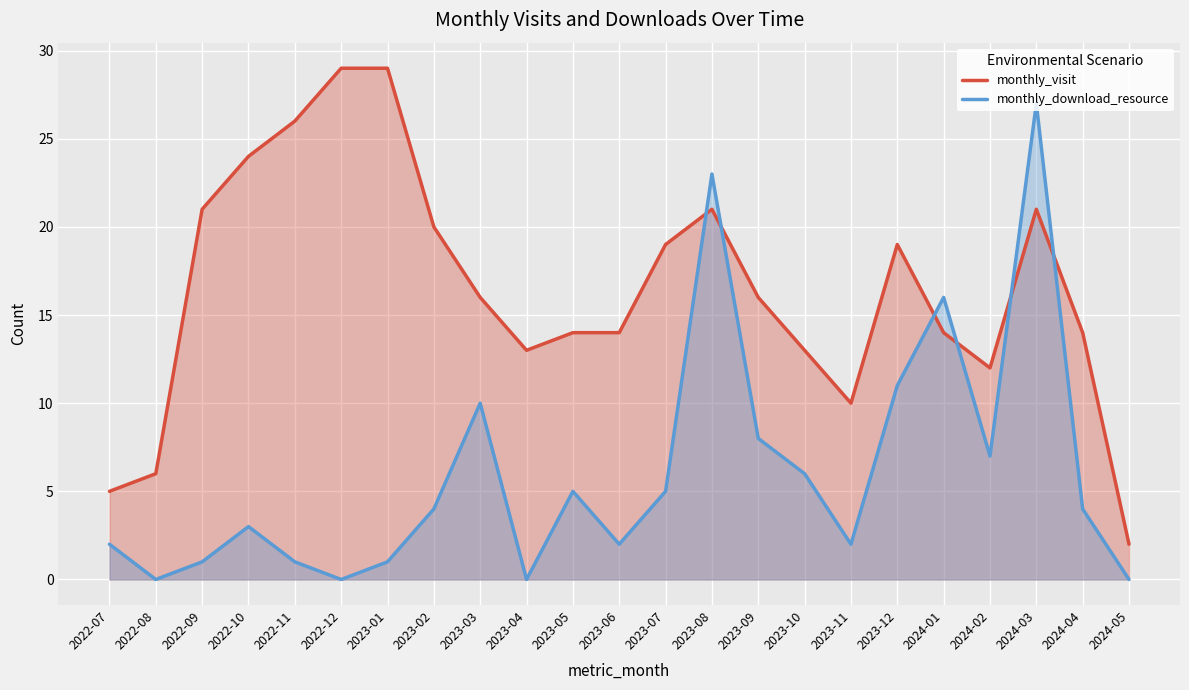

At which category is the sum across all series the highest?

2024-03